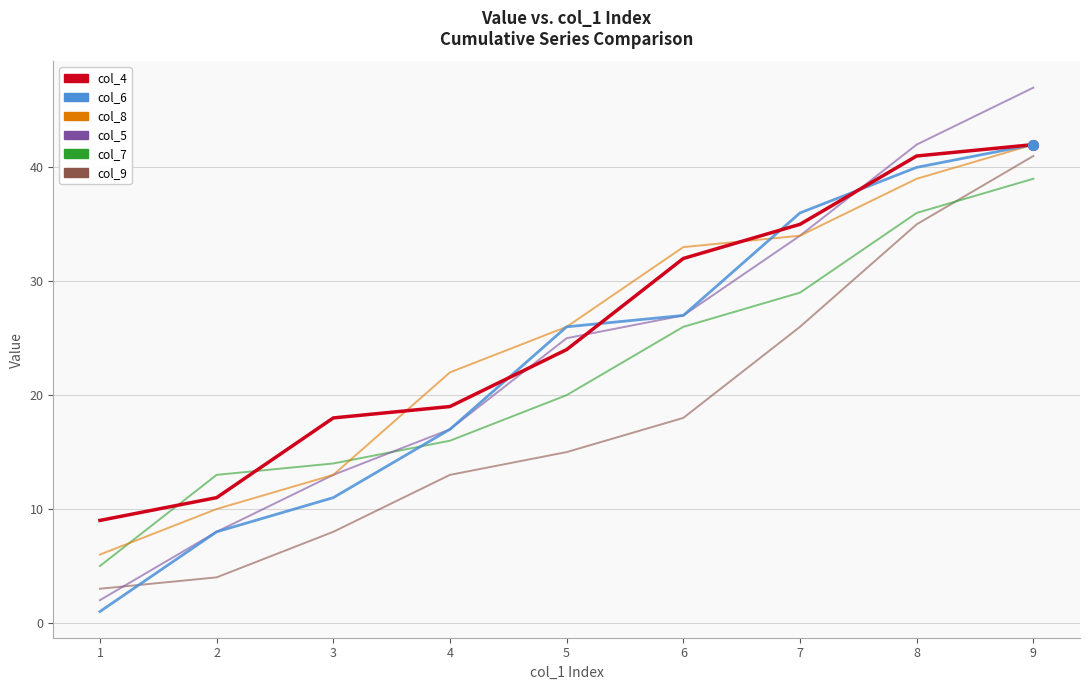

How many values in the col_7 series are below 20?

4